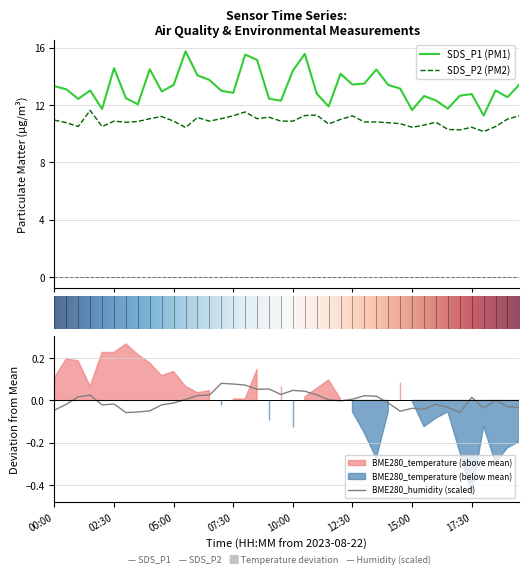

Is it true that SDS_P2 equals 11.3 at 11:00?

True